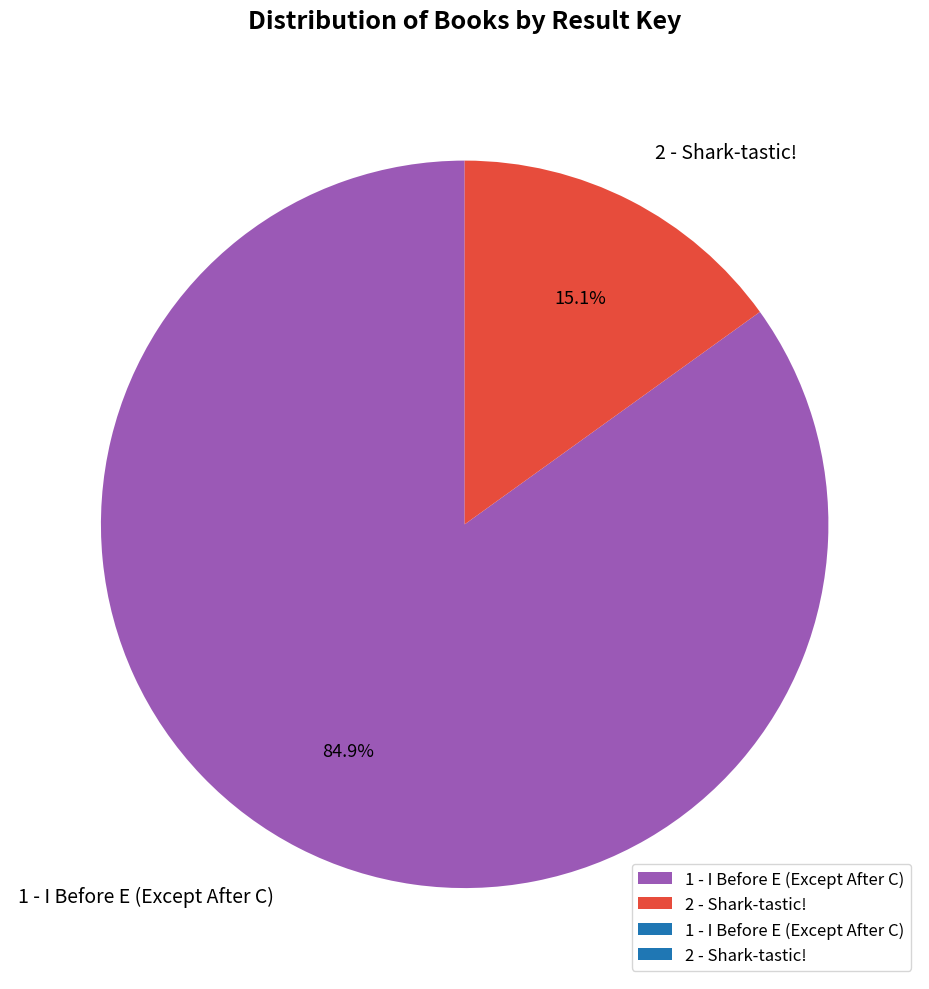

What is the smallest slice in the pie chart?

2 - Shark-tastic!